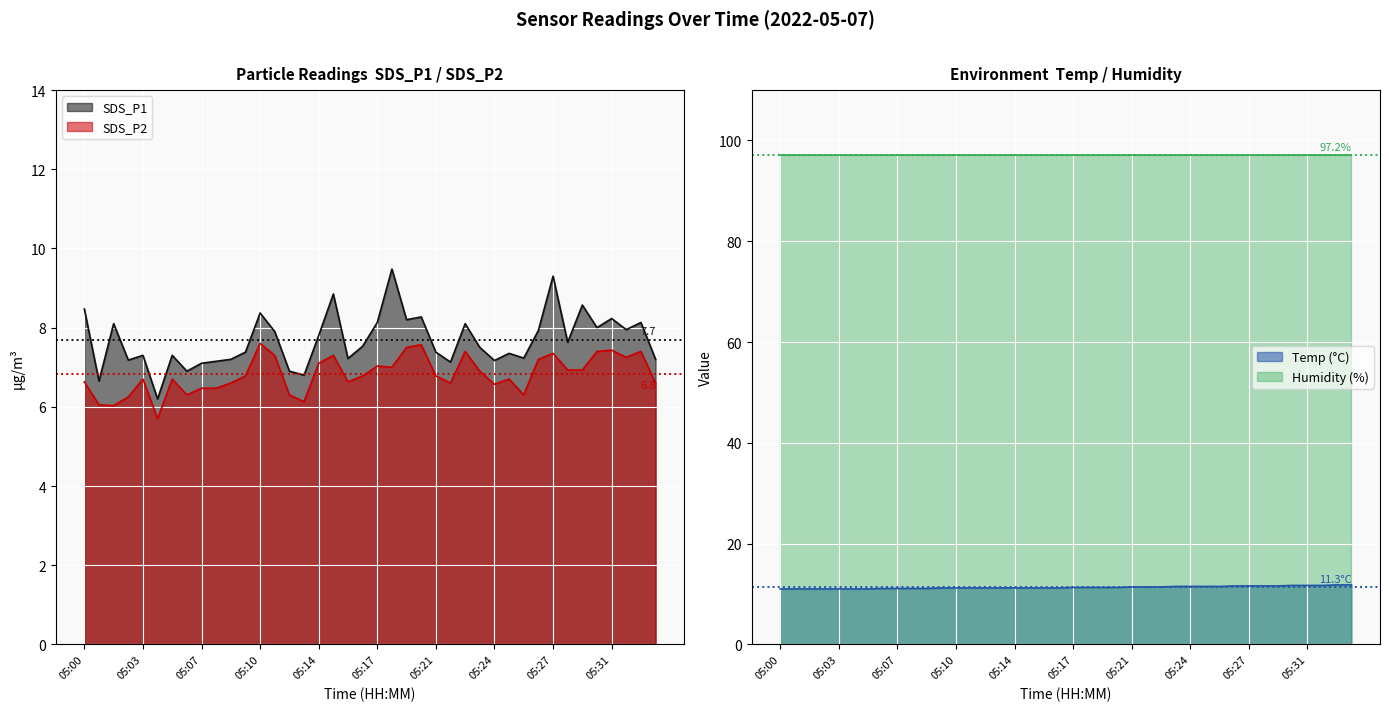

Is the value of Temp at 05:32 greater than the value of SDS_P2 at 05:29?

Yes